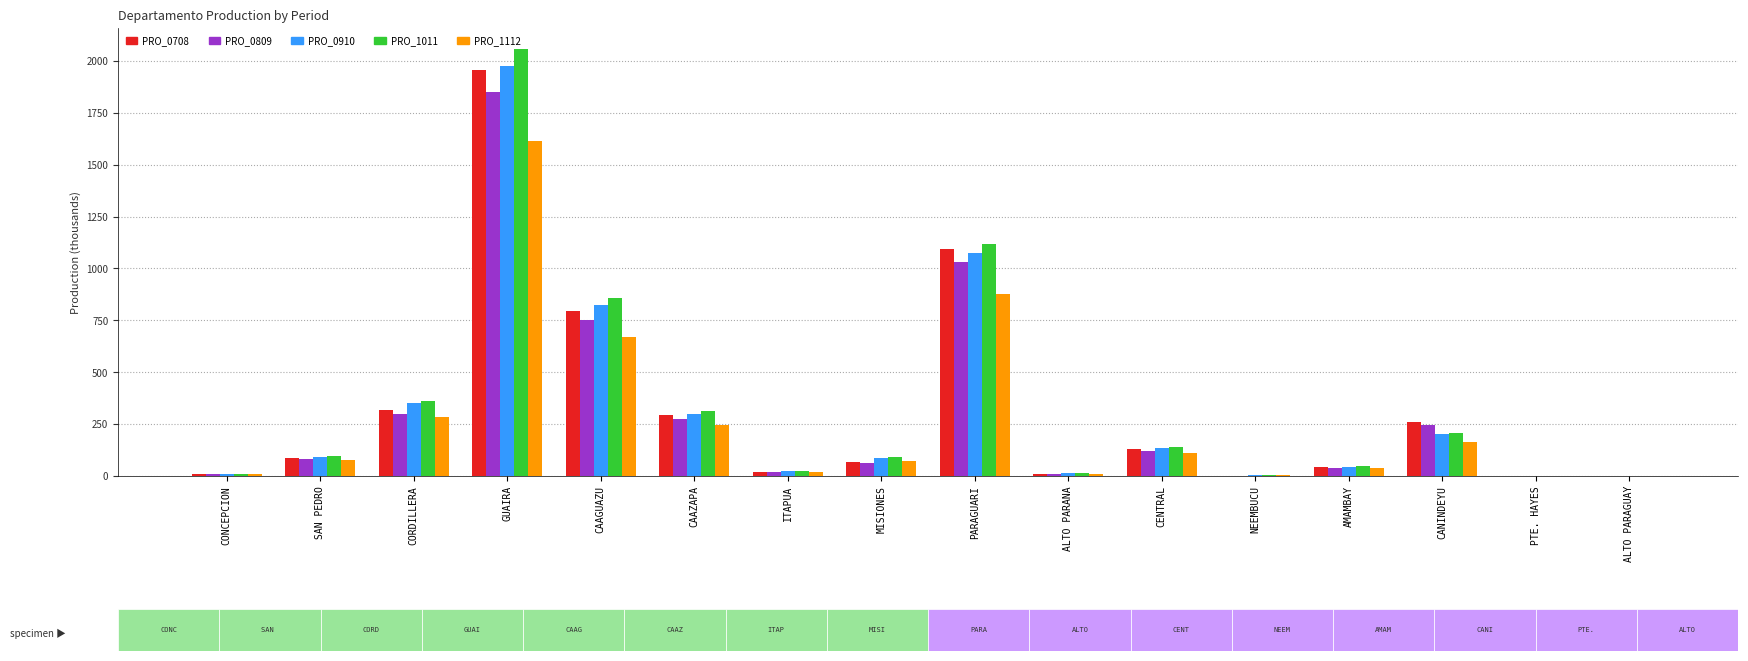

What value does the PRO_0708 series have at CANINDEYU?

258.2